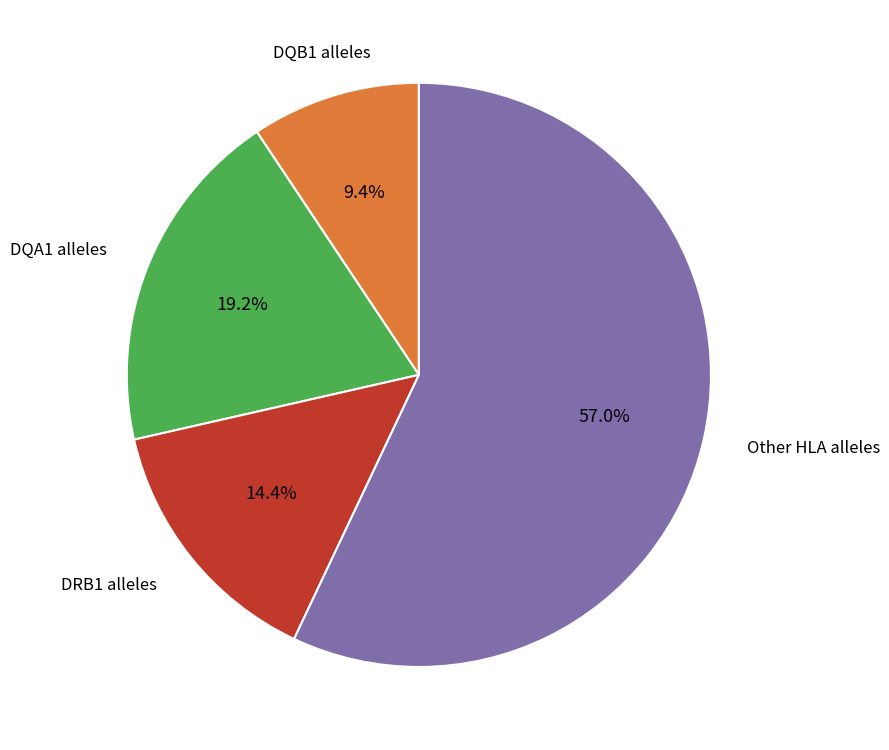

Is there any slice that represents more than half of the pie?

Yes